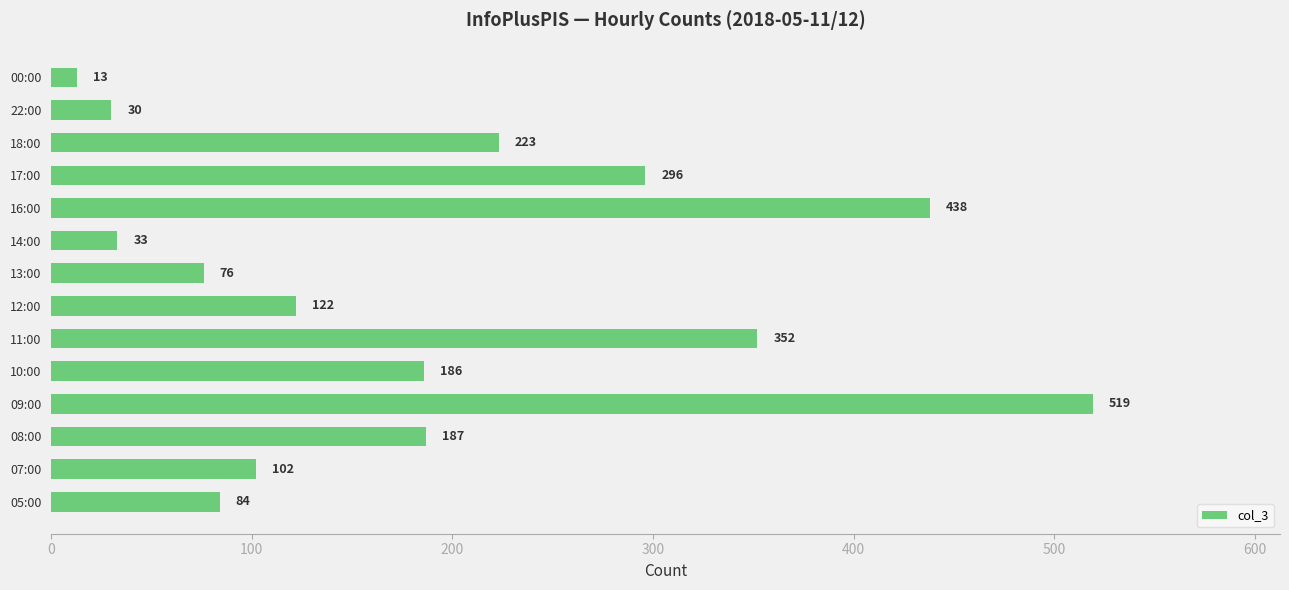

True or false: the data shows 786 at 16:00.

False